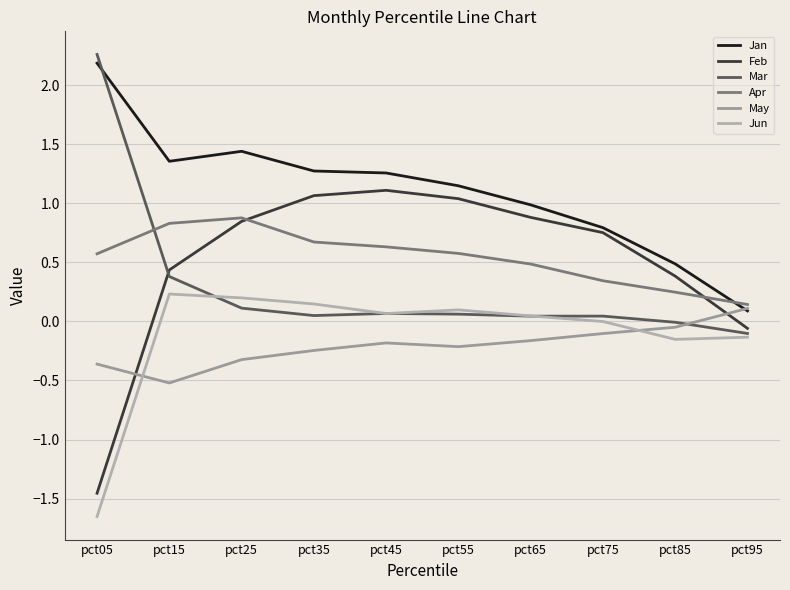

What is the value of the May point at the 10th from the left?

0.1